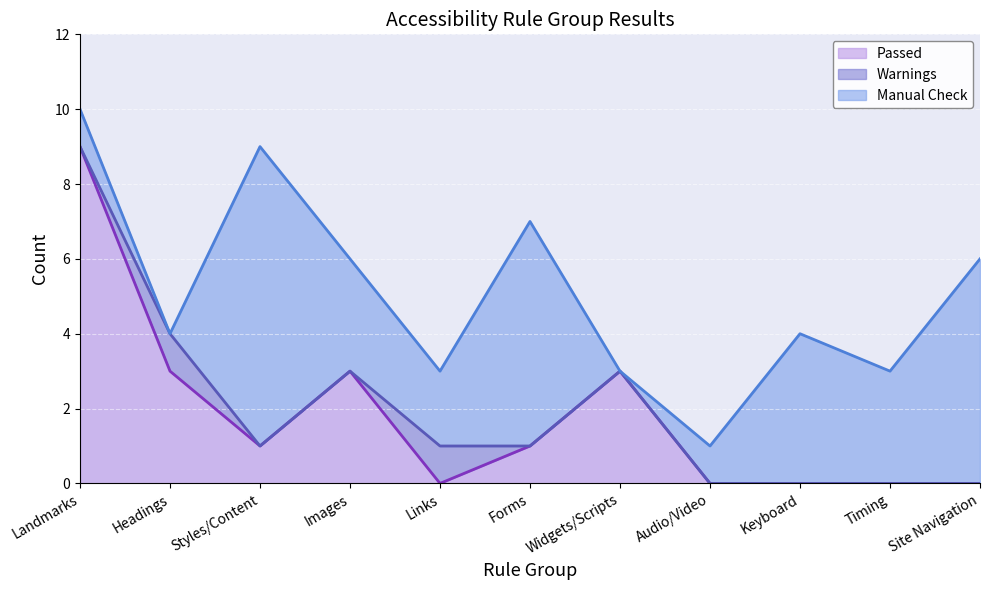

What is the label of the 9th point from the left?

Keyboard